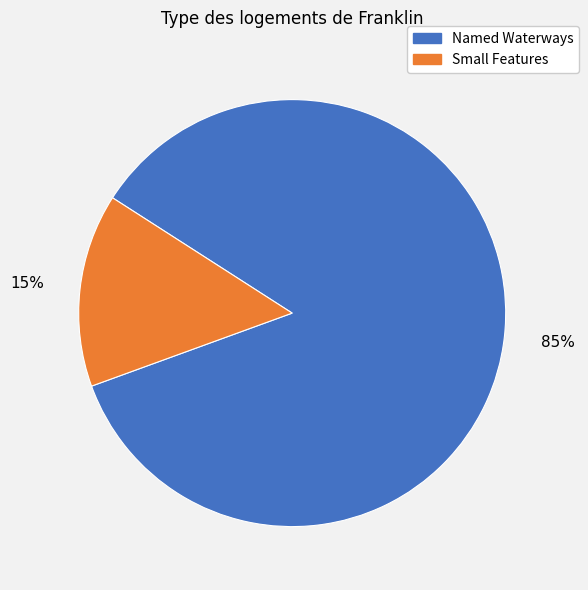

To the nearest percent, what is the average slice percentage?

50%